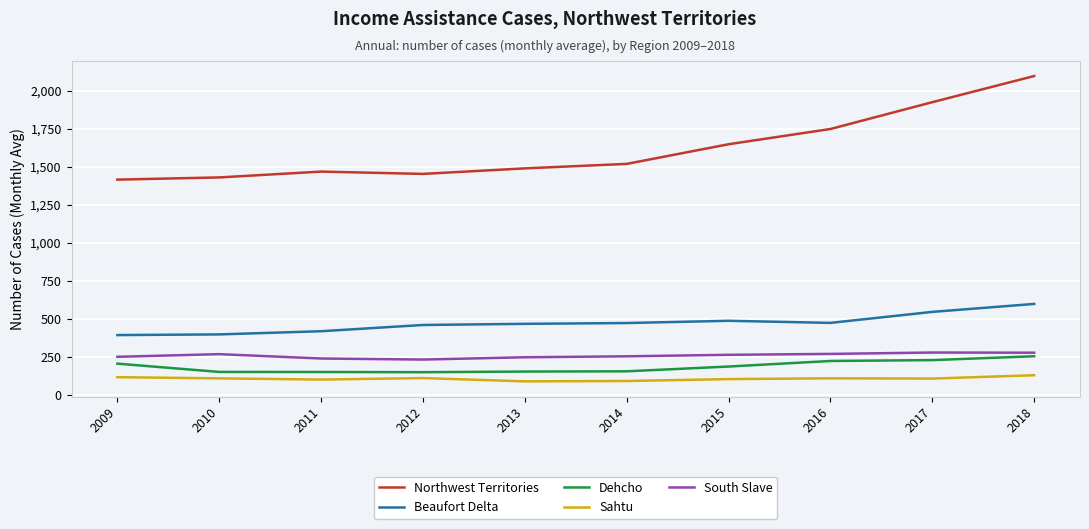

At which category is the sum across all series the highest?

2018